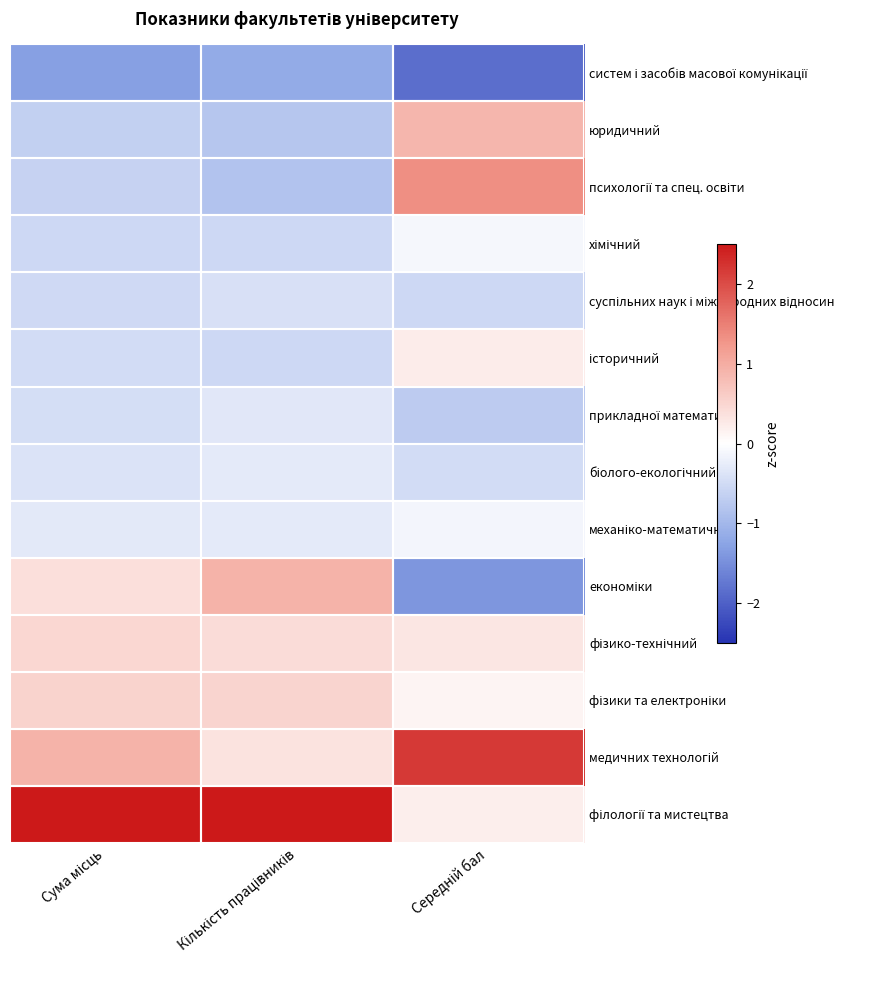

At how many categories does at least one series exceed 0?

3